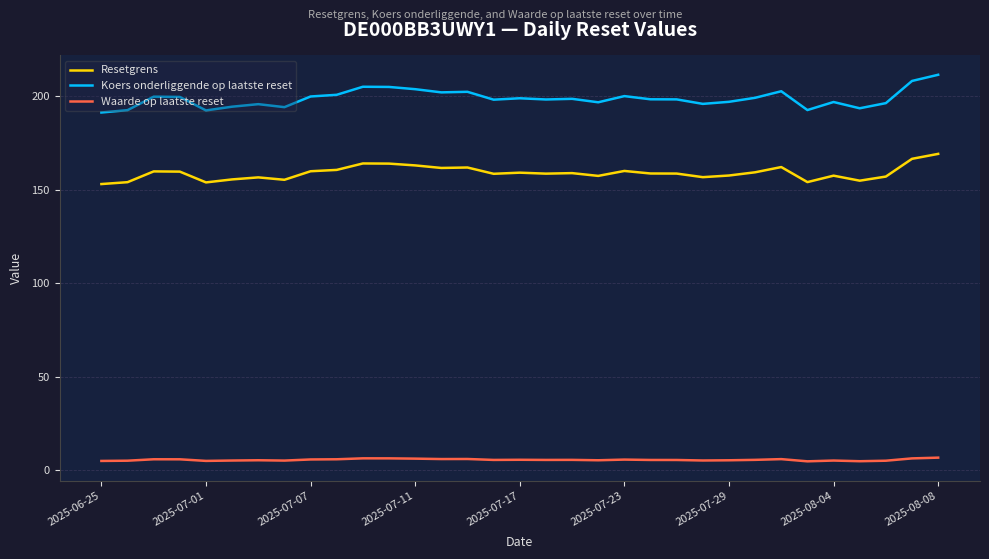

Which series has the widest spread of values?

Koers onderliggende op laatste reset